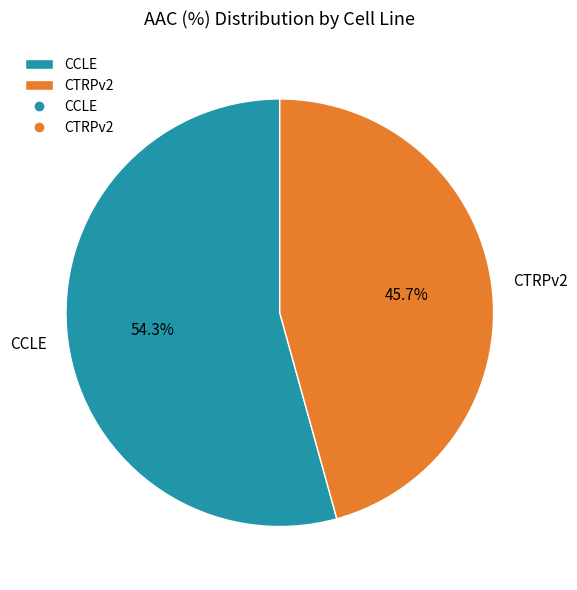

Is there any slice that represents more than half of the pie?

Yes